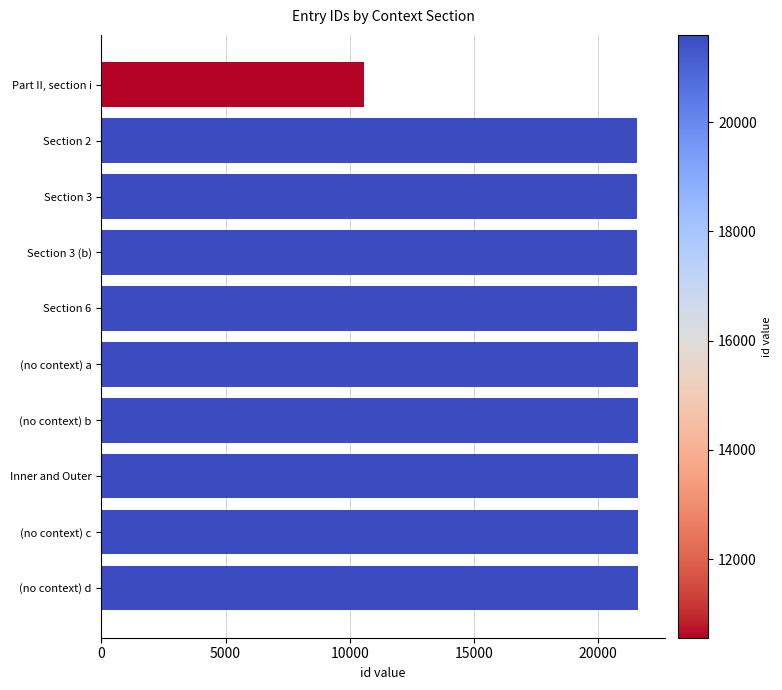

What is the difference between the maximum and minimum values?

11035